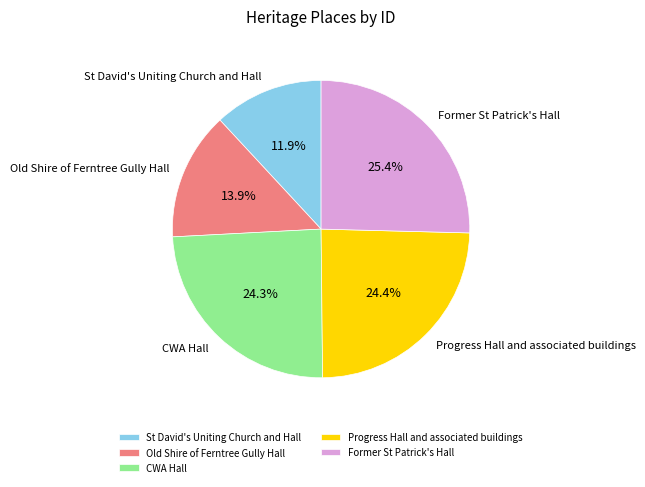

Combined, do St David's Uniting Church and Hall and Progress Hall and associated buildings account for over 50%?

No